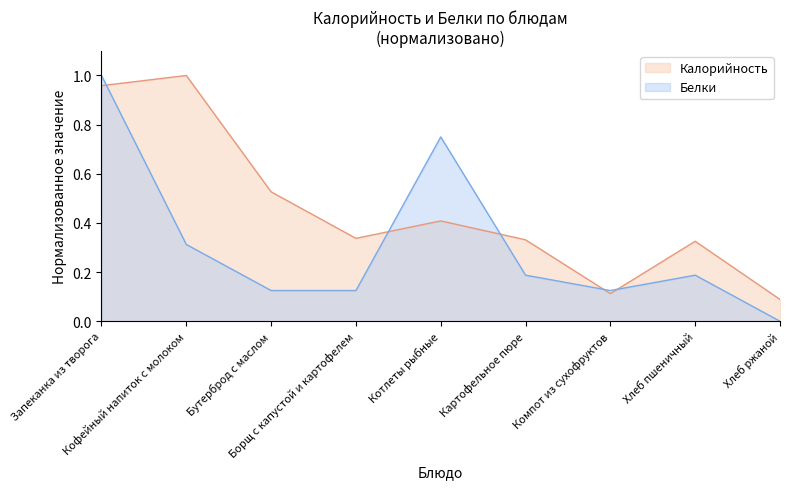

At which label does Калорийность reach its peak?

Кофейный напиток с молоком